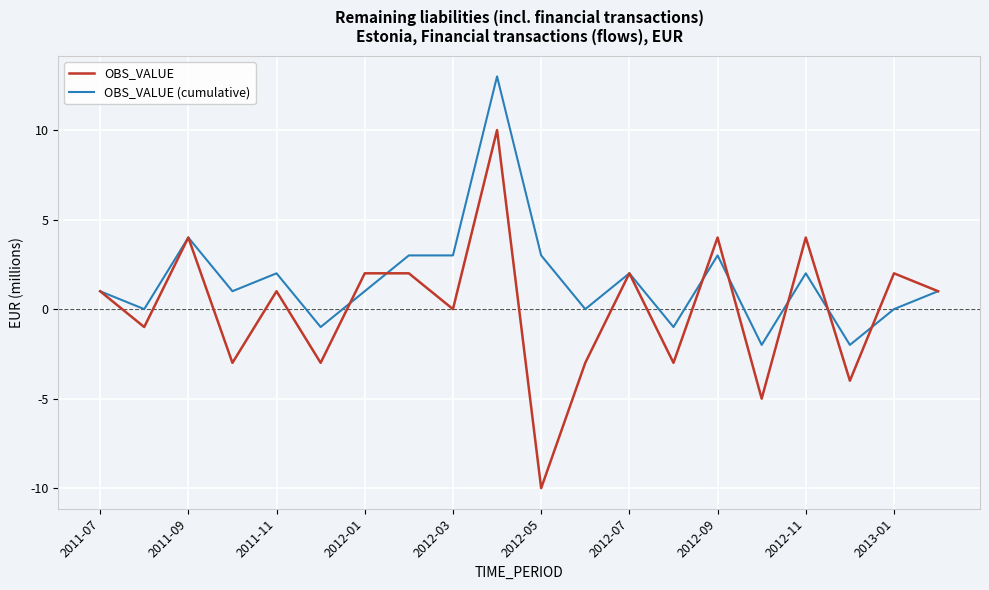

Does the chart have visible grid lines?

Yes